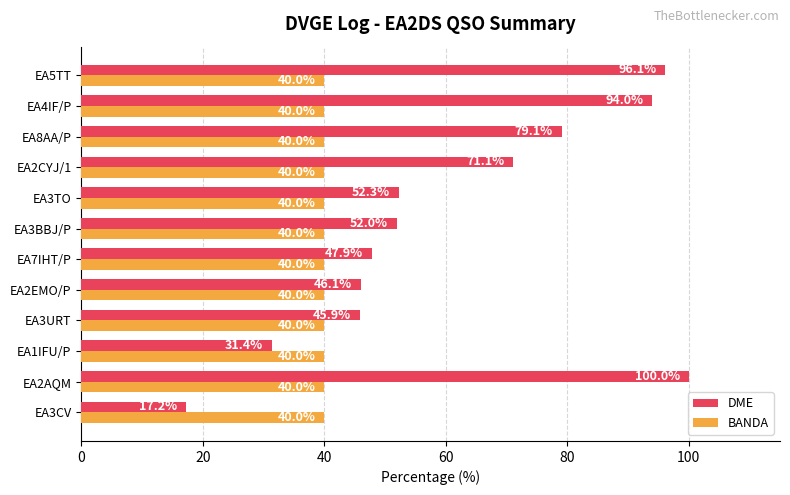

What is the approximate value of DME at EA3URT?

45.9